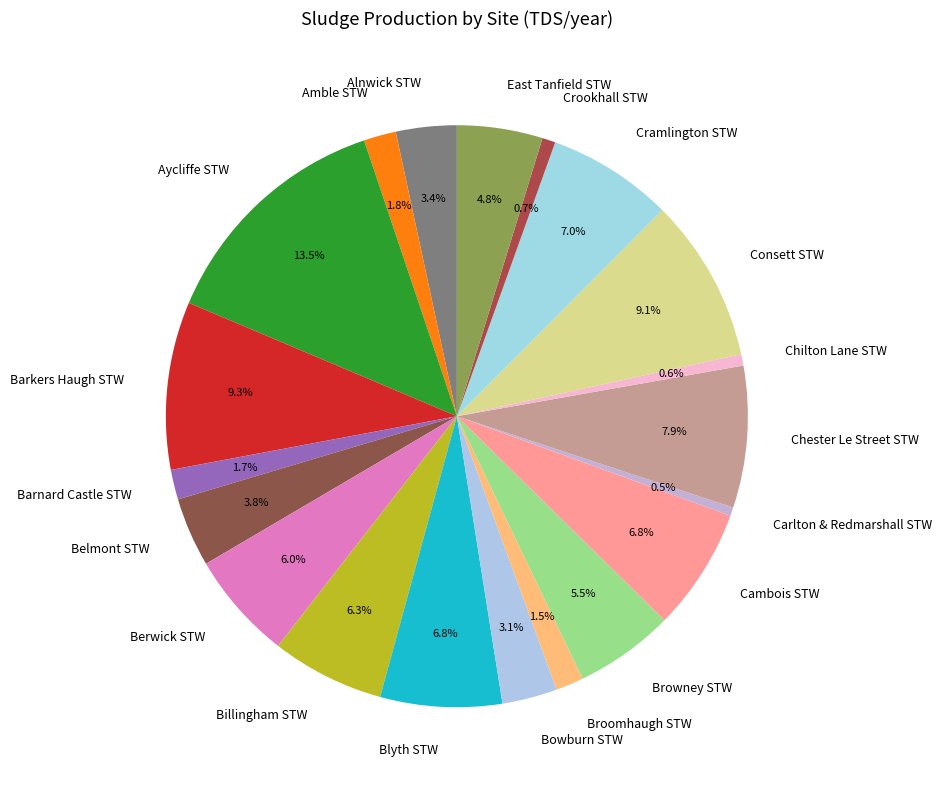

Is there a majority slice in this chart?

No